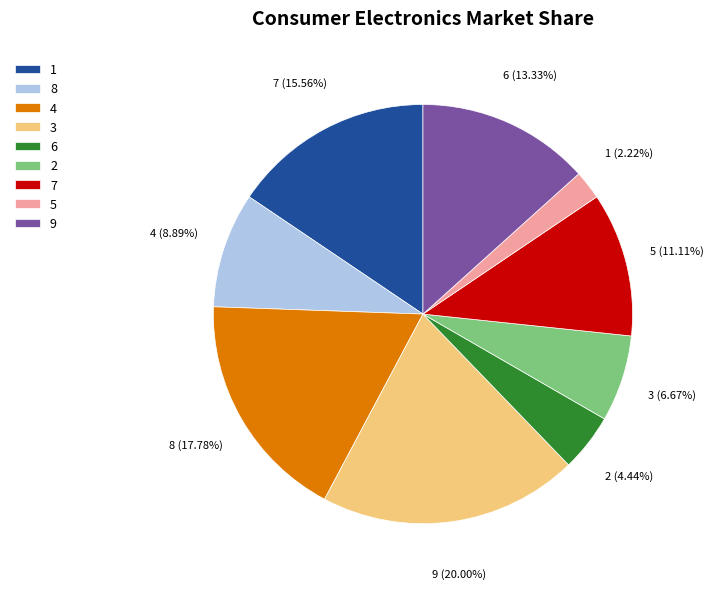

How many slices are in this pie chart?

9